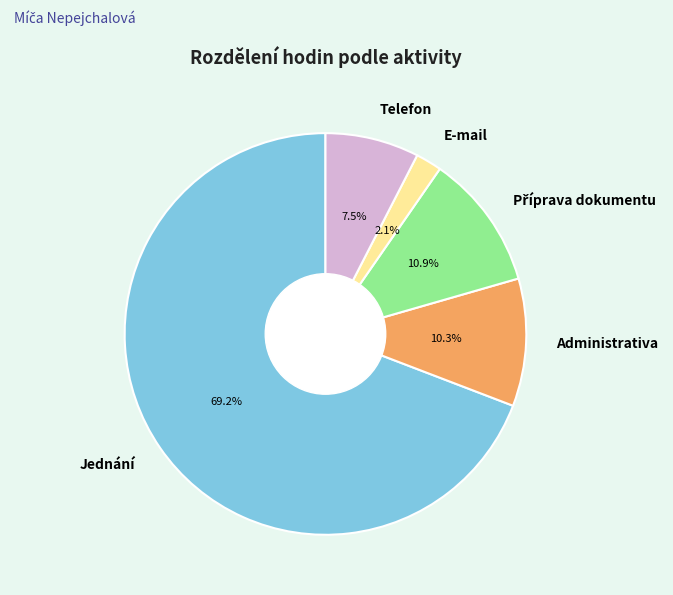

Which slice is the smallest?

E-mail